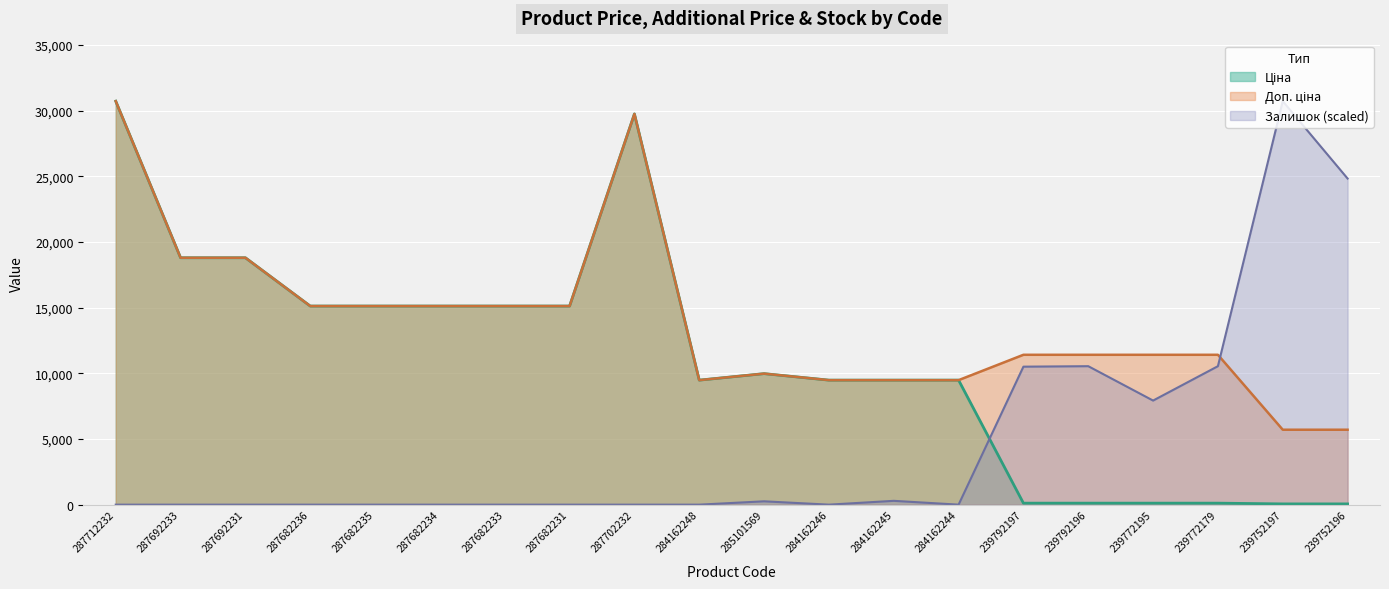

Where is the first local maximum for Ціна?

287702232